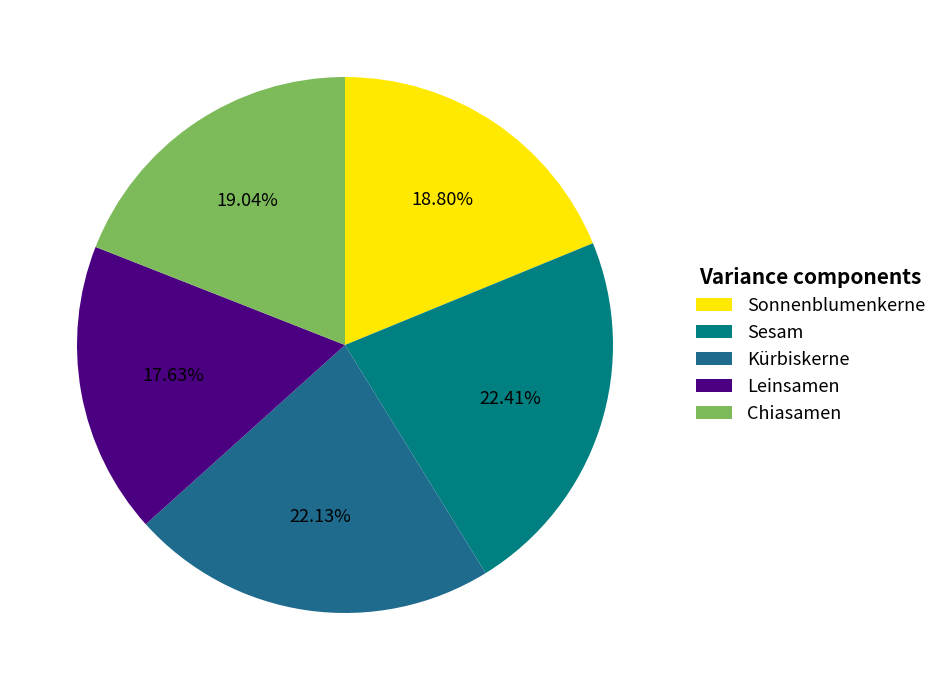

Which category has the smallest portion of the pie?

Leinsamen